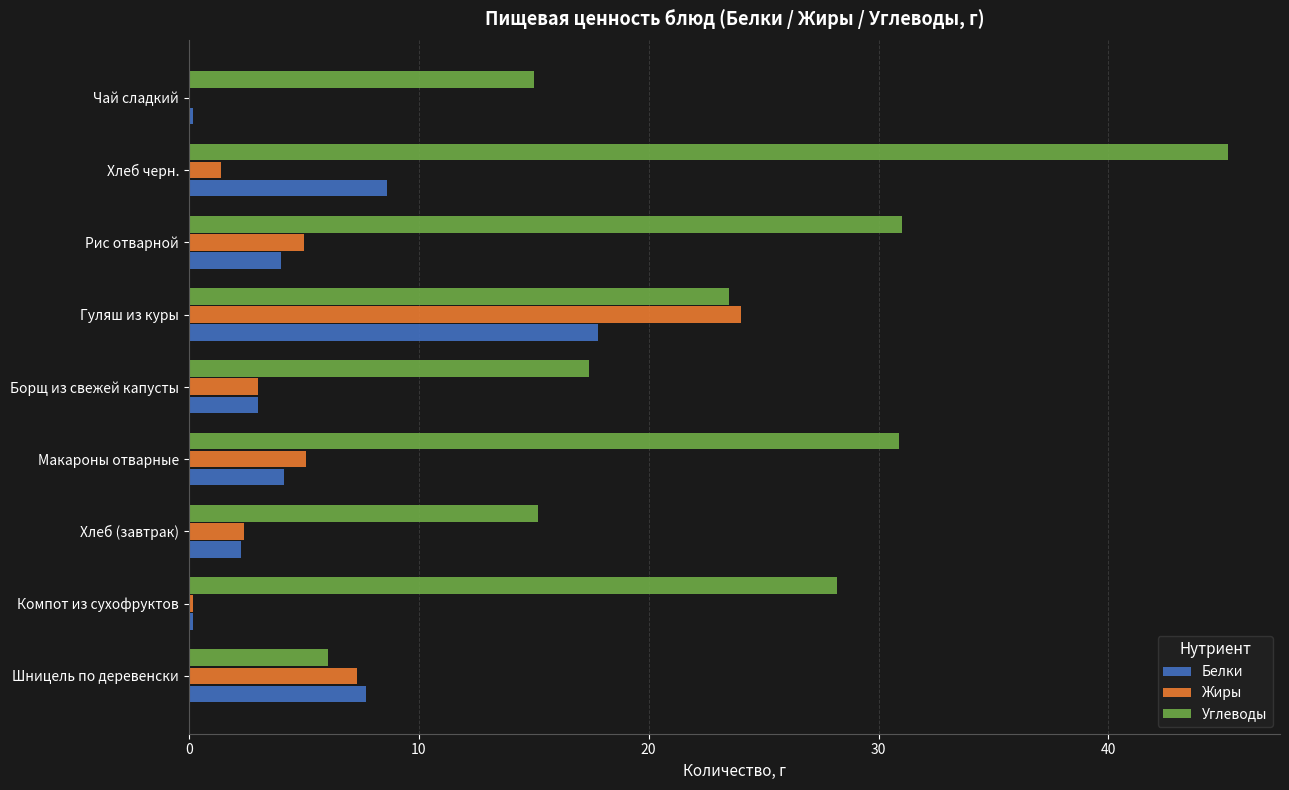

Between Макароны отварные and Чай сладкий, which series saw the biggest shift?

Углеводы